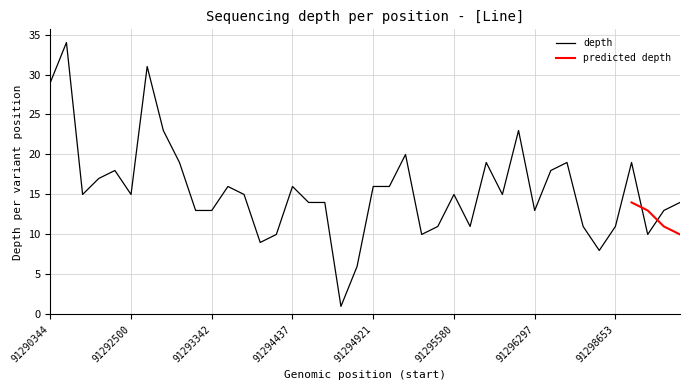

What is the difference between the second highest and second lowest values?

25